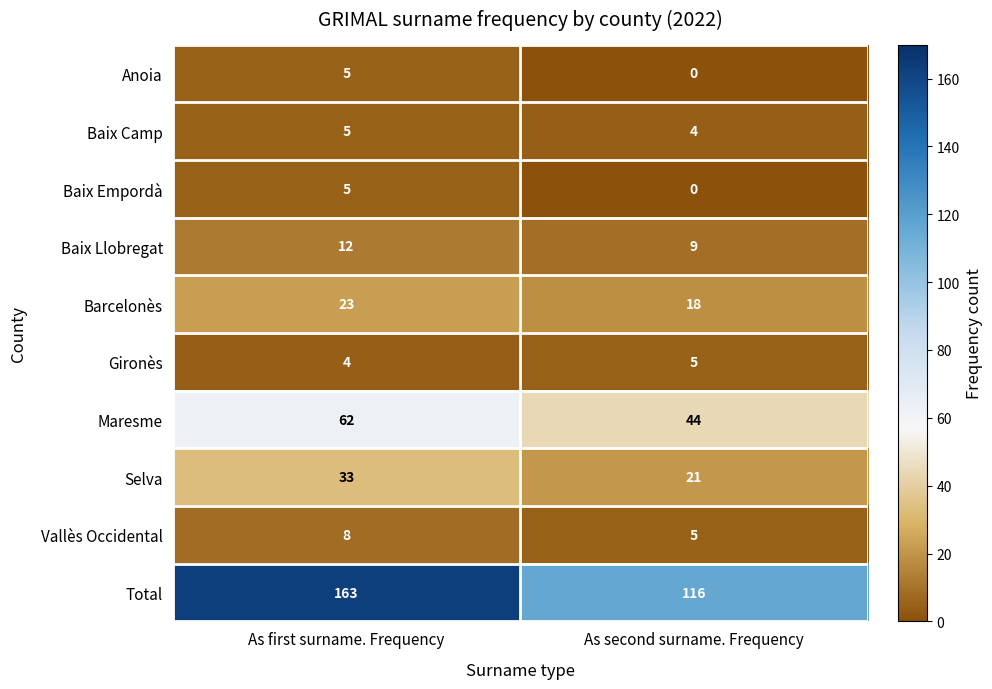

What is the sum of all Baix Empordà values?

5